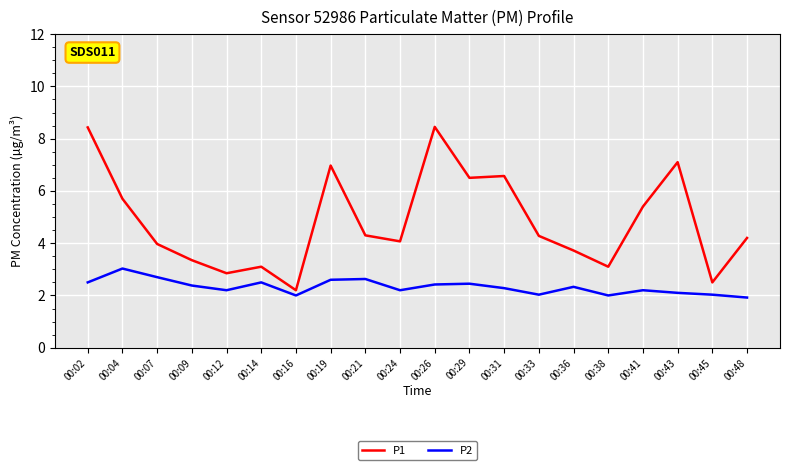

True or false: P2 has more than 0 interior local peaks.

True